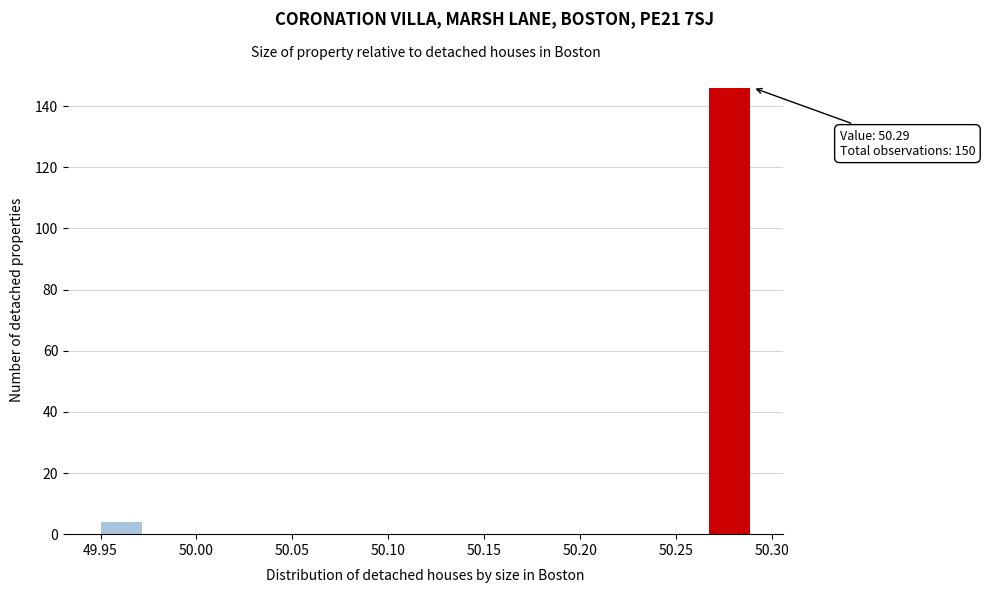

Over which range of the x-axis is the bar tallest?

50.265 to 50.290